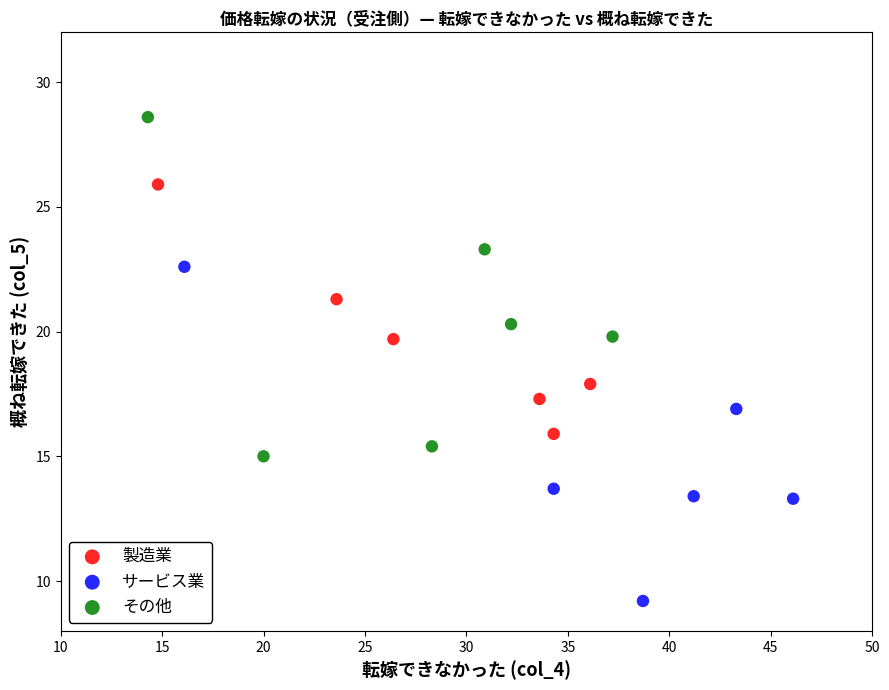

Which series reaches the maximum Y coordinate?

その他